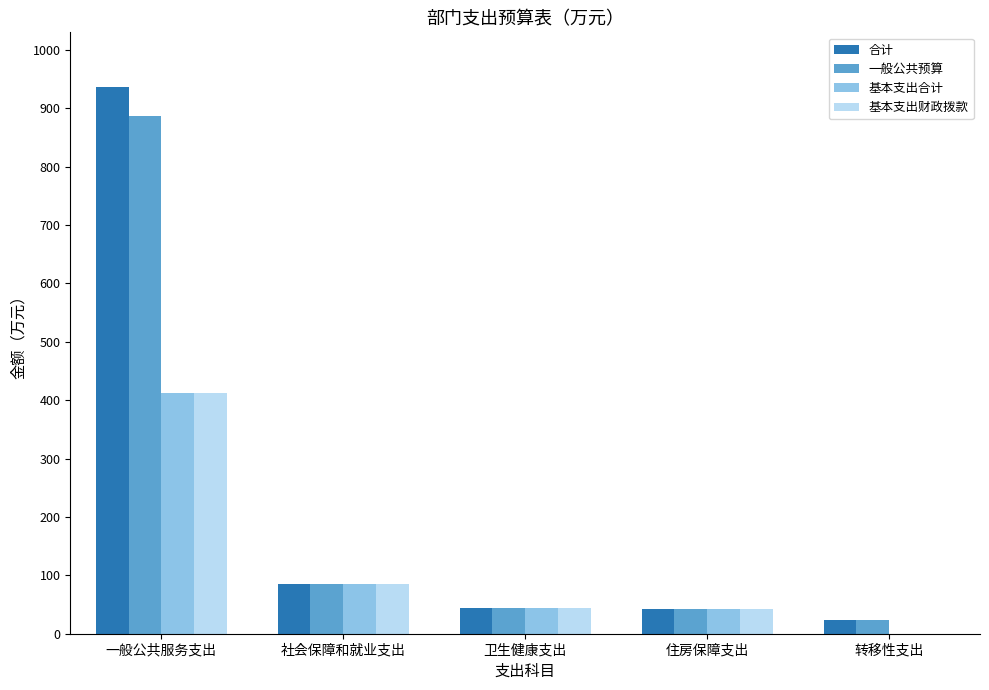

What is the total value across all series at 住房保障支出?

169.0